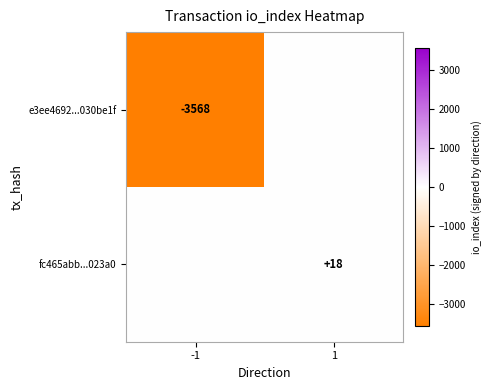

What is the greatest value displayed?

18